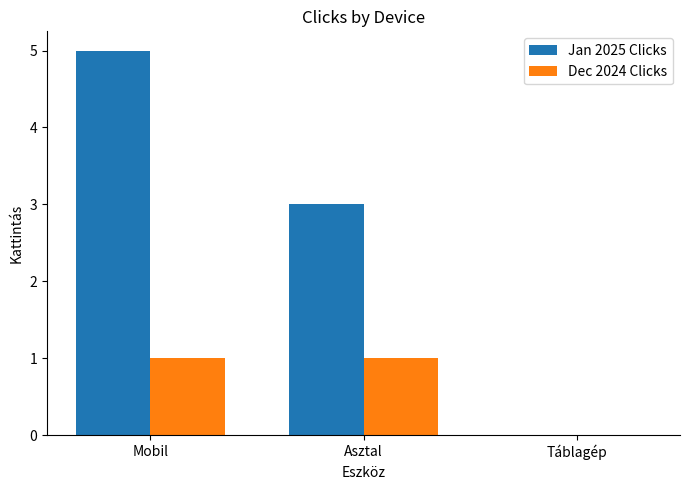

What is the maximum value shown in the chart?

5